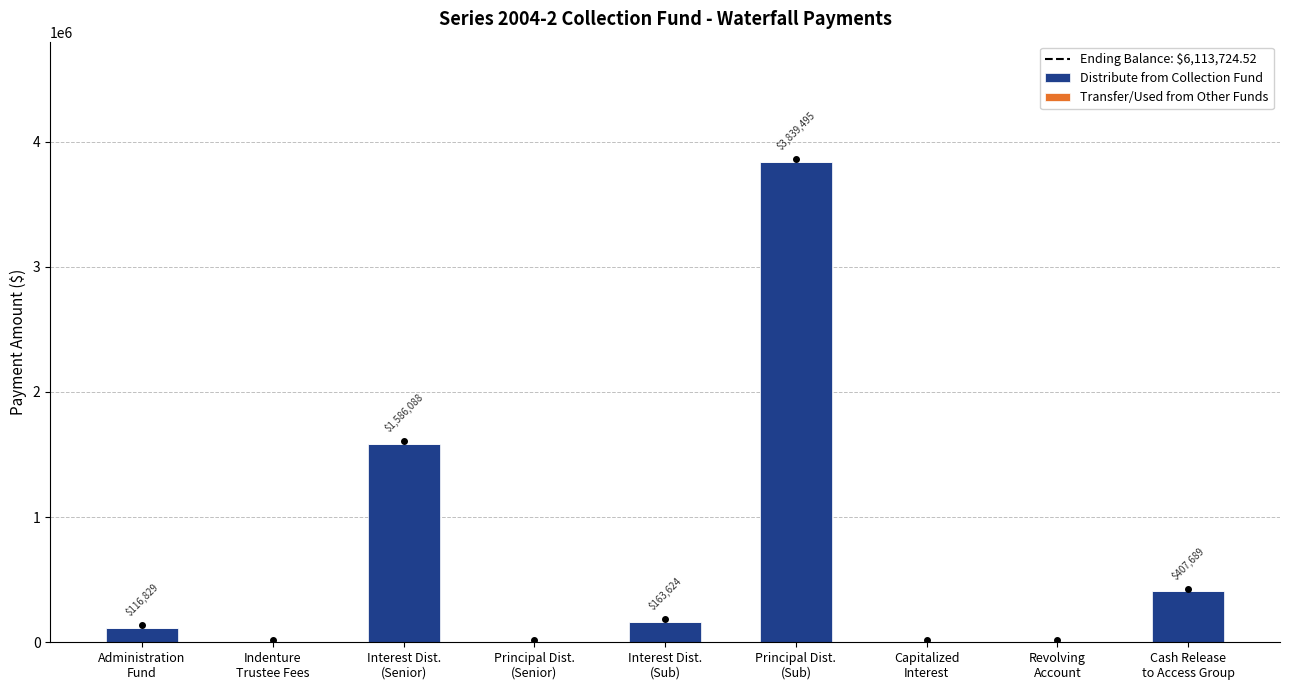

What is the greatest value displayed?

3839494.6